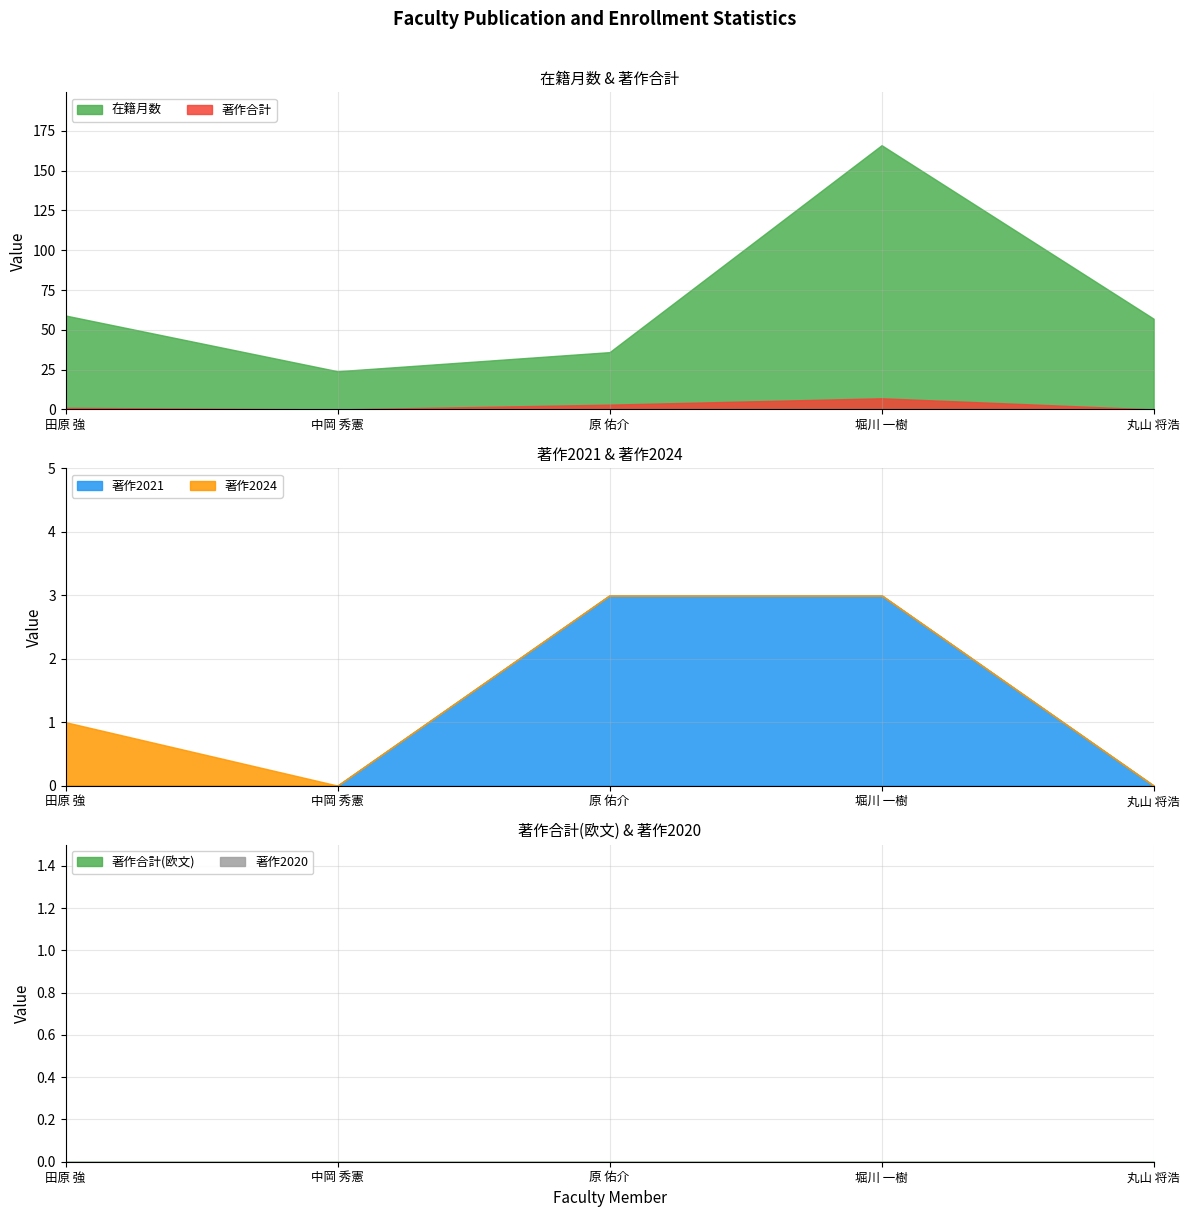

The value of 著作合計 at 原 佑介 is 1. True or false?

False